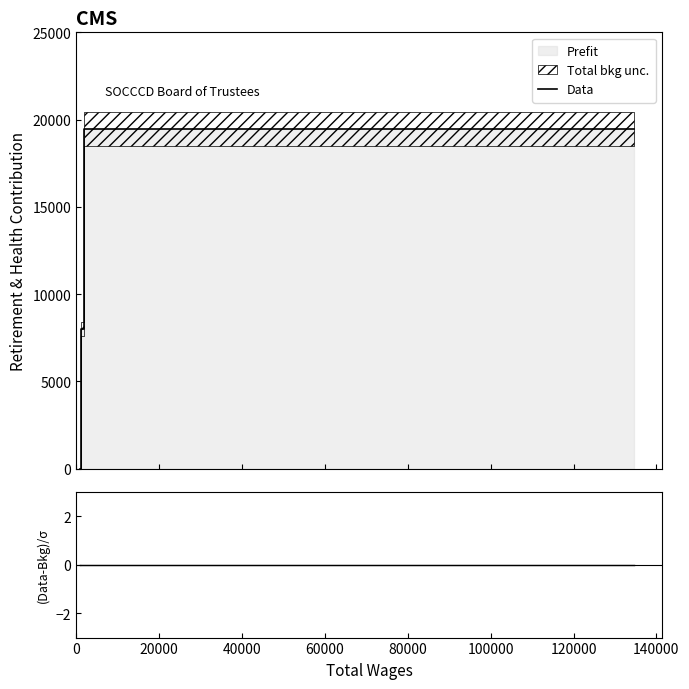

Count the values in the range 7993 to 19445.

8